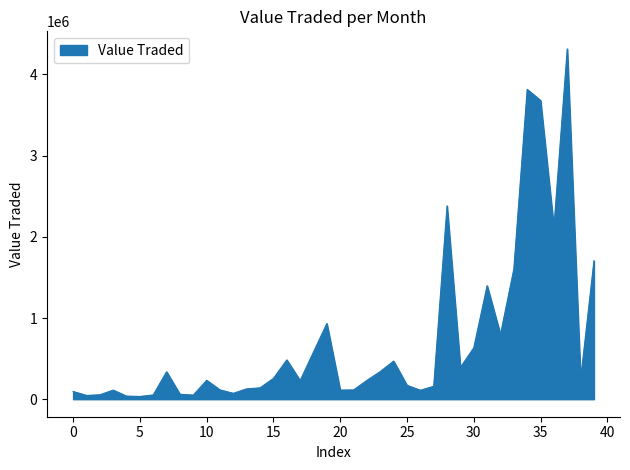

What is the difference between the maximum and minimum values?

4281817